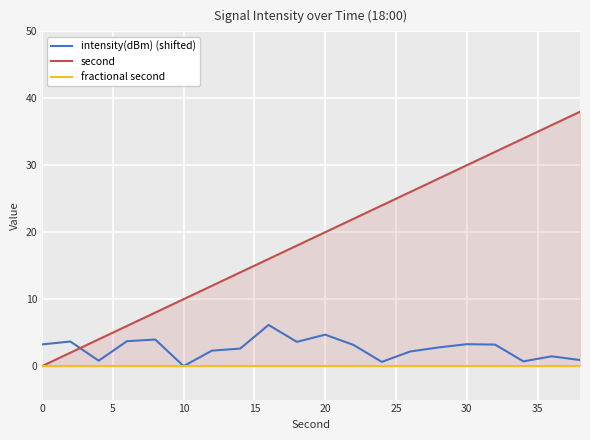

What is the difference between the maximum and second lowest values in the intensity(dBm) (shifted) series?

5.5